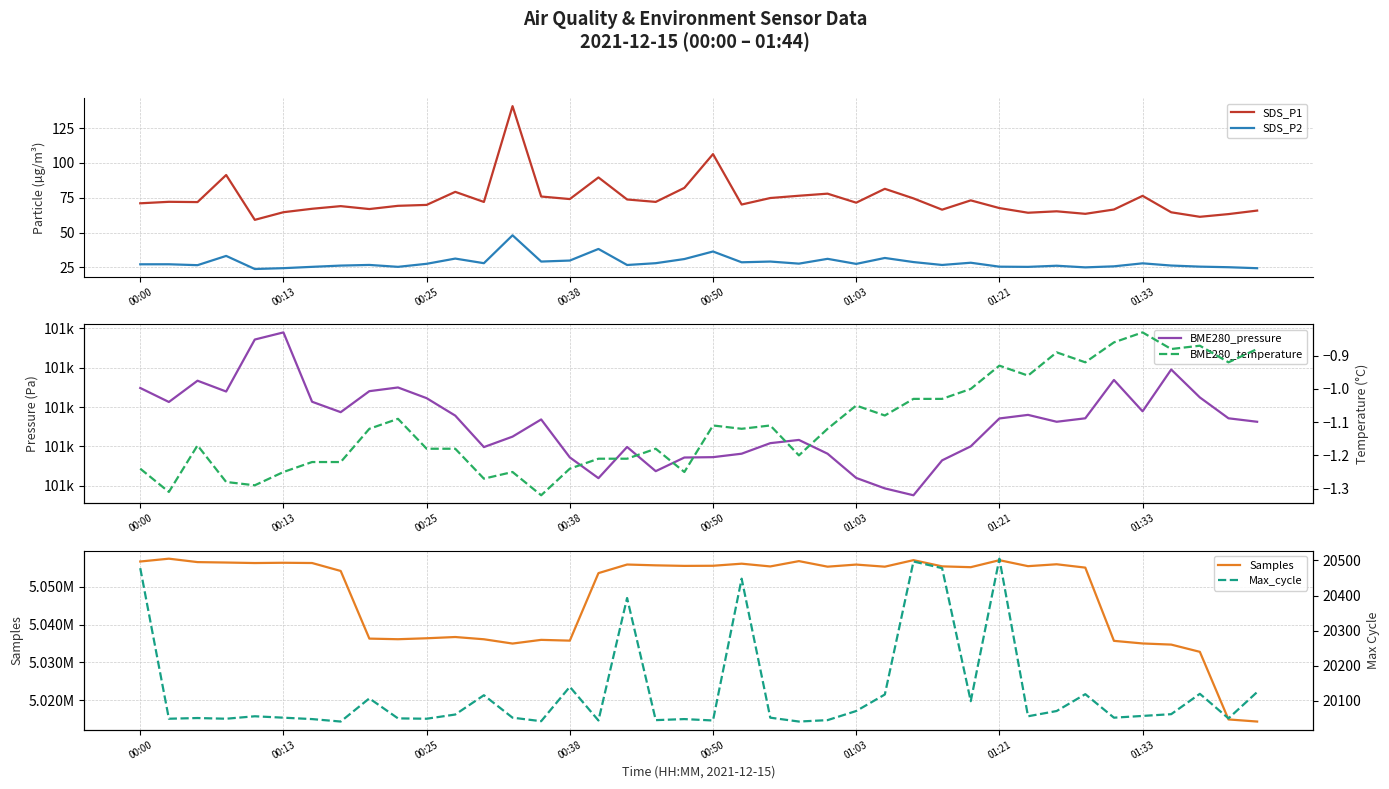

True or false: SDS_P2 and SDS_P1 intersect in this chart.

False